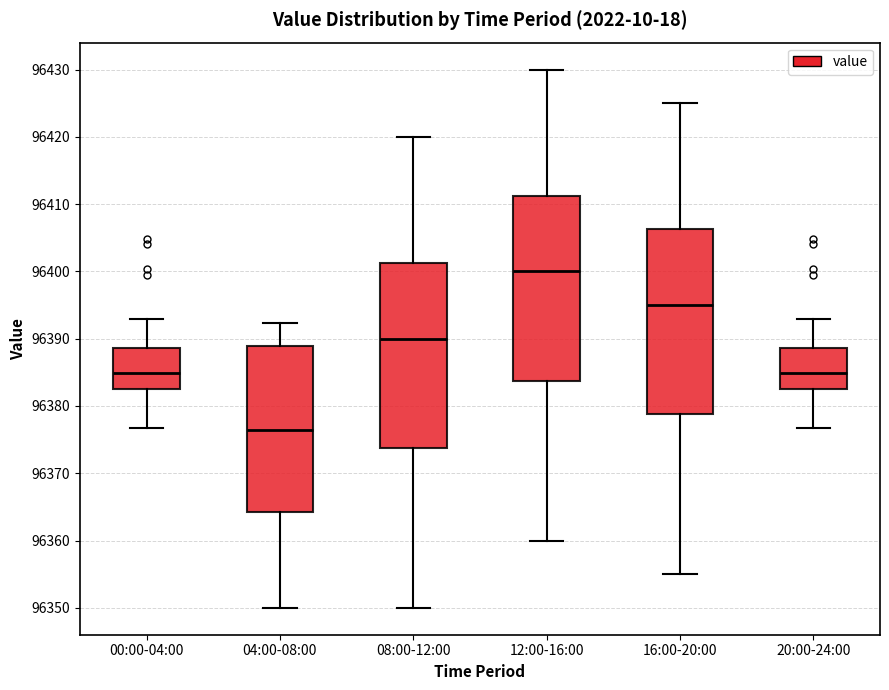

Reading left to right, read every box against the y-axis: the position of its median line, the range the box covers, and the ends of its whiskers. The values are not printed on the chart, so give them approximately, as read against the axis.

00:00-04:00: median 96385, box 96383 to 96389, whiskers 96377 to 96393
04:00-08:00: median 96376, box 96364 to 96389, whiskers 96350 to 96392
08:00-12:00: median 96390, box 96374 to 96401, whiskers 96350 to 96420
12:00-16:00: median 96400, box 96384 to 96411, whiskers 96360 to 96430
16:00-20:00: median 96395, box 96379 to 96406, whiskers 96355 to 96425
20:00-24:00: median 96385, box 96383 to 96389, whiskers 96377 to 96393